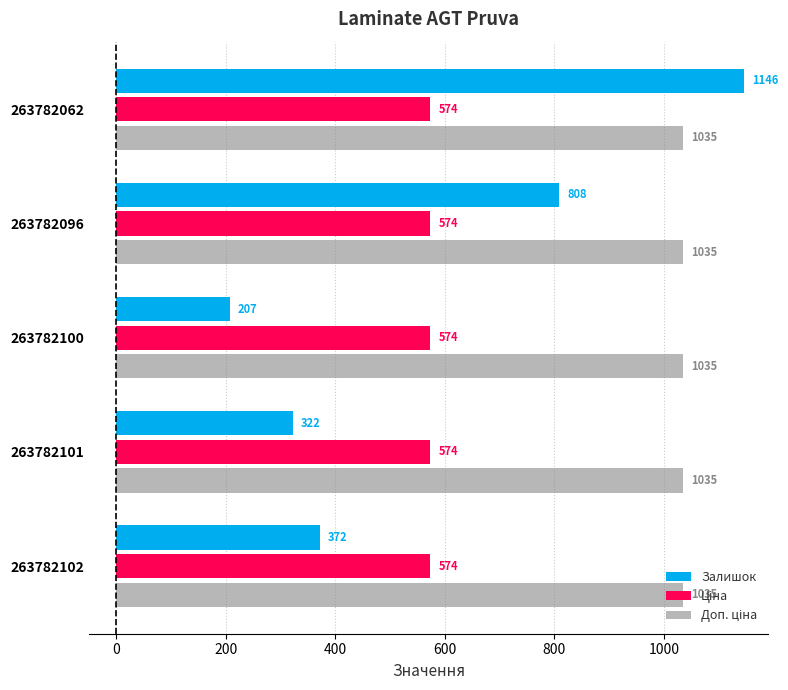

Which series has the widest spread of values?

Залишок